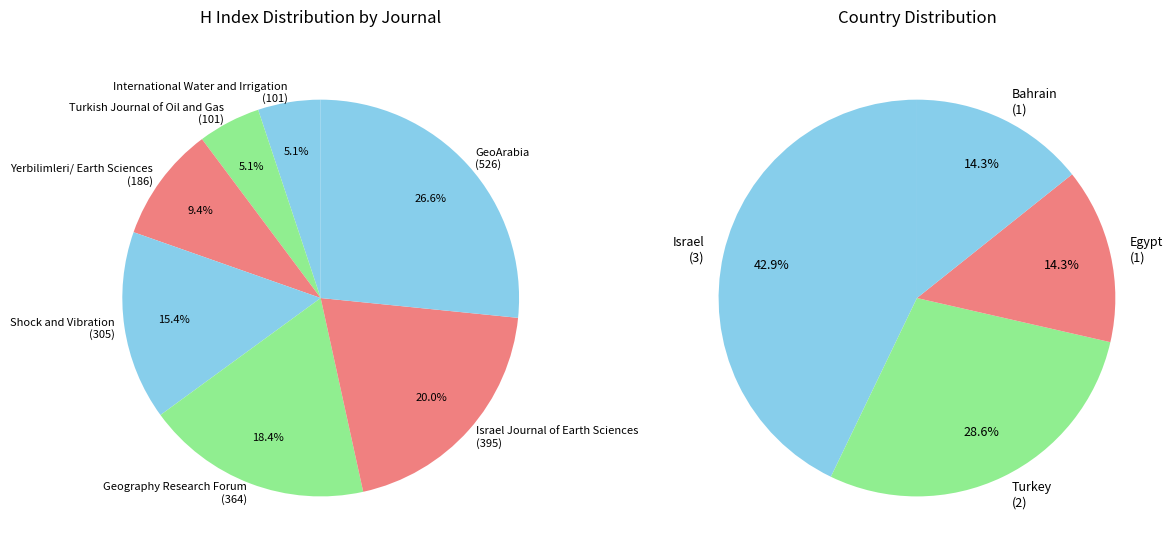

Is there any slice that represents more than half of the pie?

No